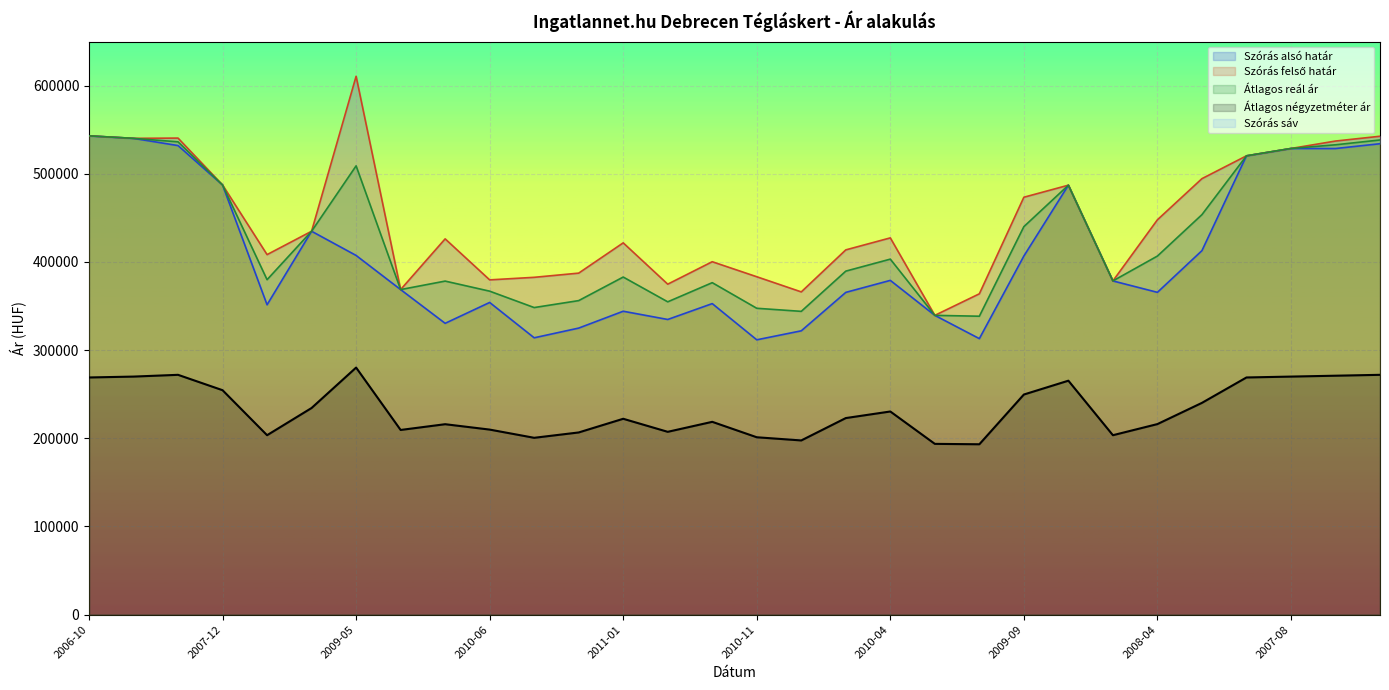

What is the lowest value of the Szórás alsó határ series?

311707